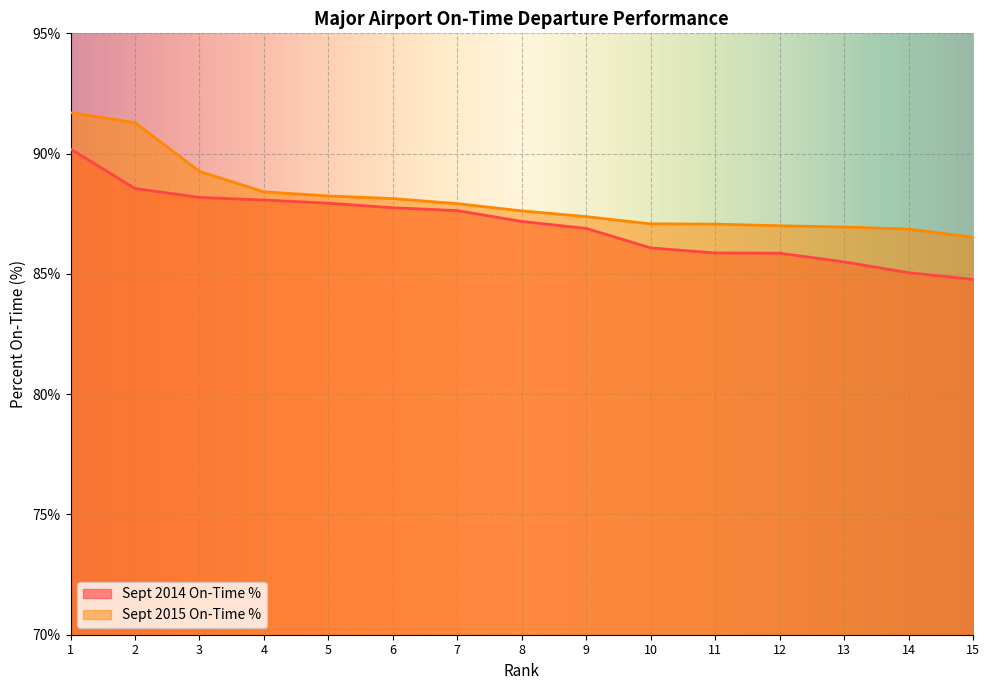

At which label does Sept 2014 On-Time % reach its peak?

1